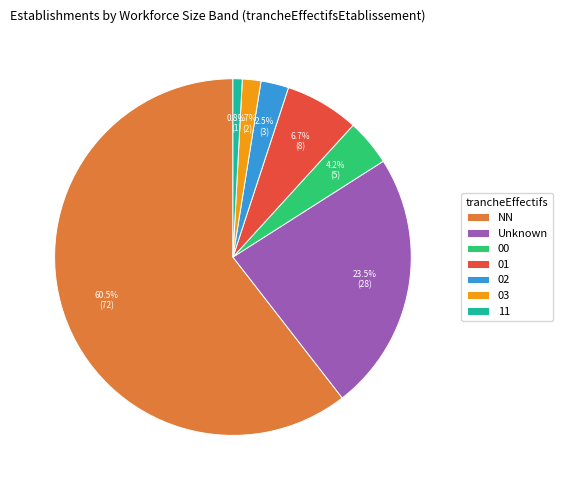

True or false: 11 accounts for 11% of the total.

False